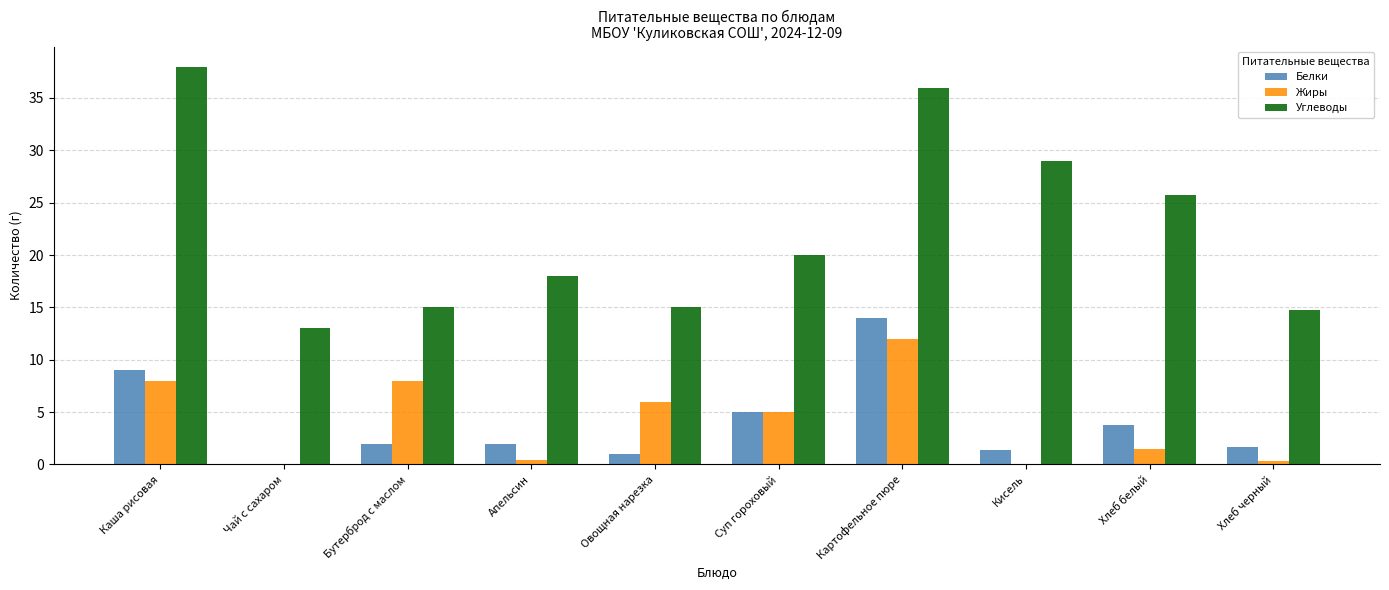

What is the sum of all Жиры values?

41.2